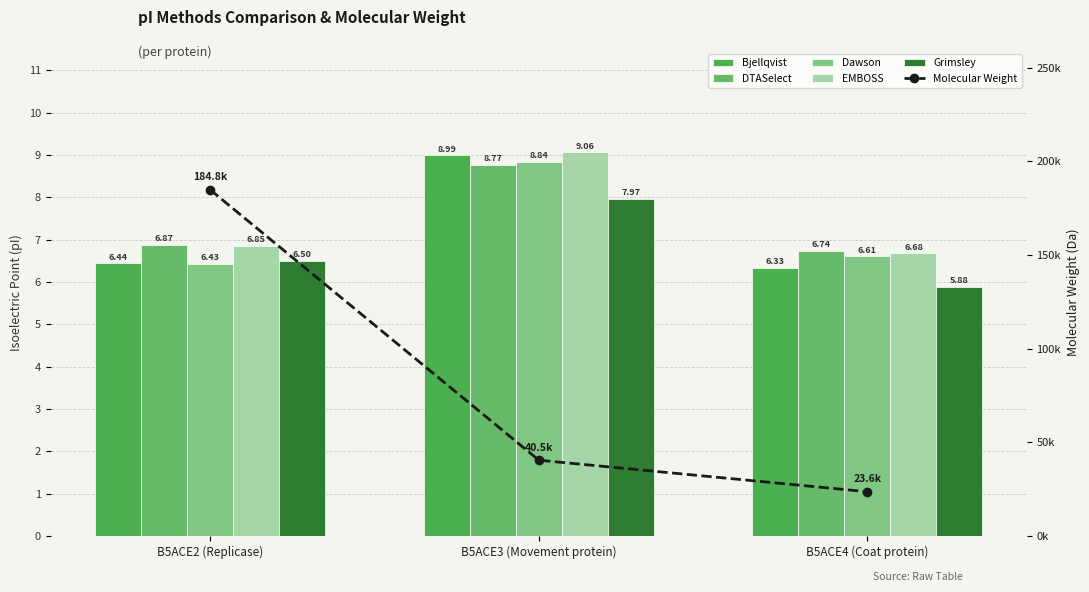

Reading left to right, list all the values displayed in this chart.

Bjellqvist: 6.4	9.0	6.3
DTASelect: 6.9	8.8	6.7
Dawson: 6.4	8.8	6.6
EMBOSS: 6.9	9.1	6.7
Grimsley: 6.5	8.0	5.9
Molecular Weight: 184826.0	40481.0	23638.1